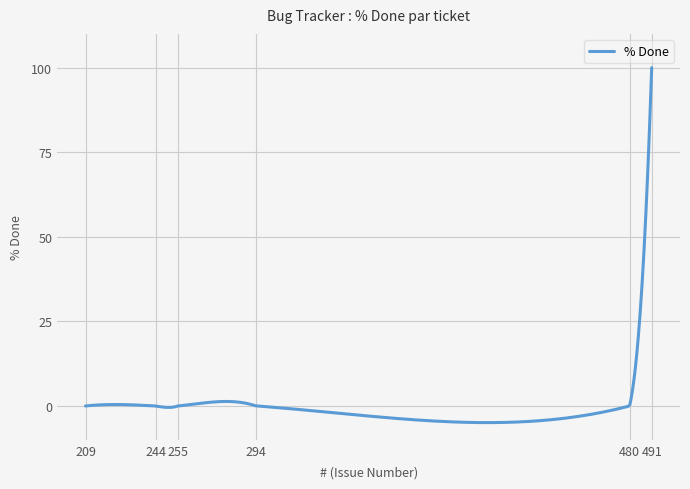

Which label corresponds to the largest value in the chart?

491